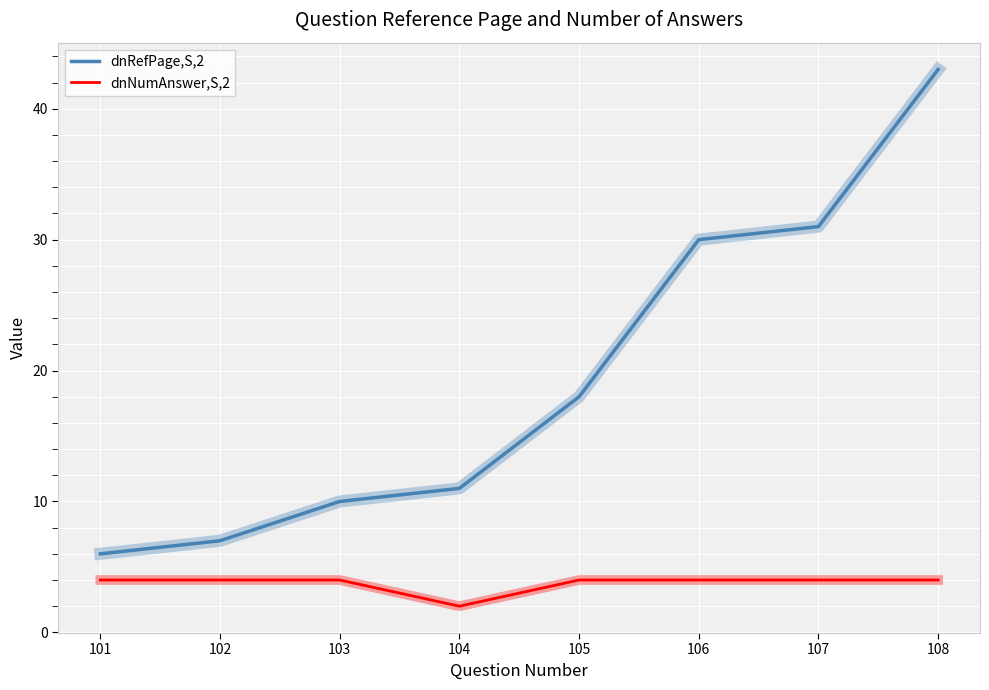

What is the greatest value displayed?

43